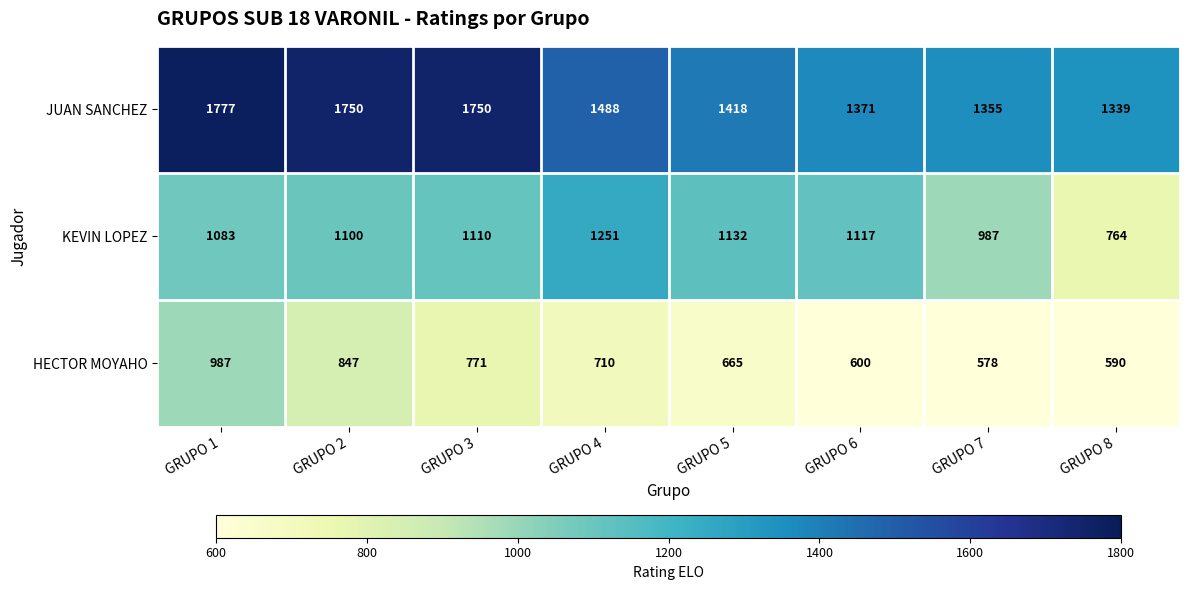

At which category is the sum across all series the highest?

GRUPO 1